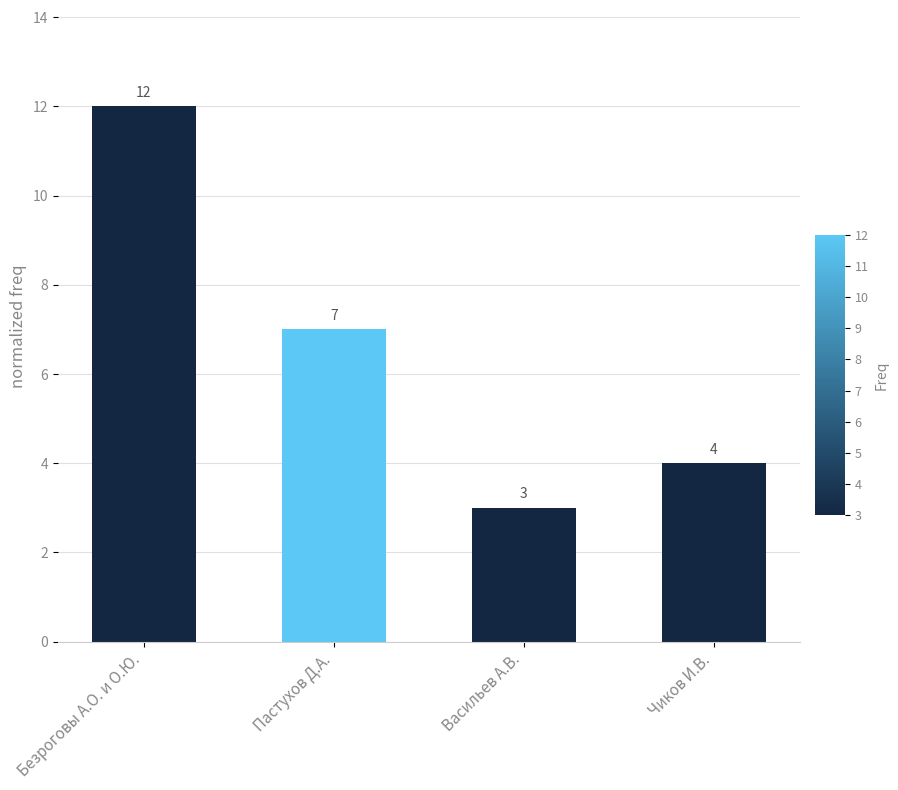

What is the minimum value shown in the chart?

3